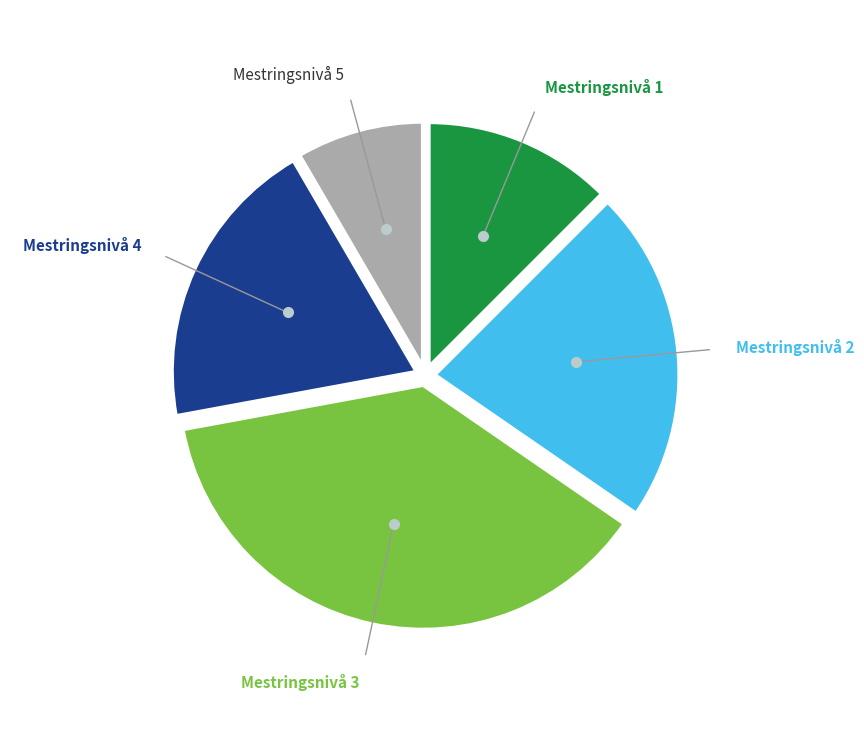

Which category has the biggest portion of the pie?

Mestringsnivå 3